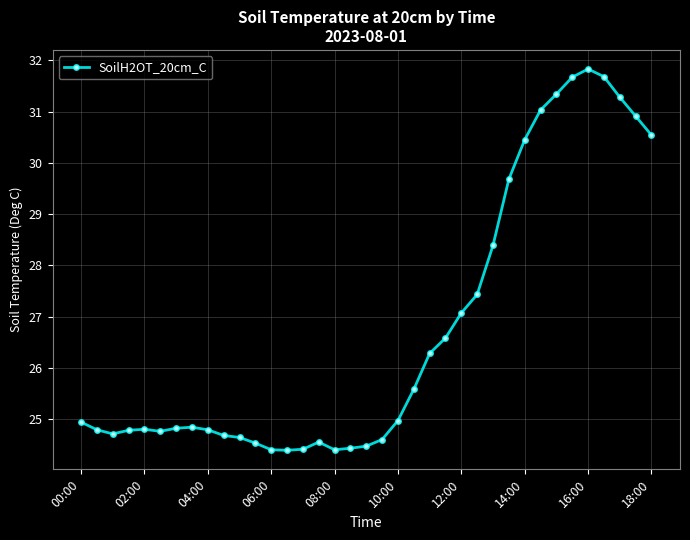

What is the difference between the maximum and second lowest values?

7.4